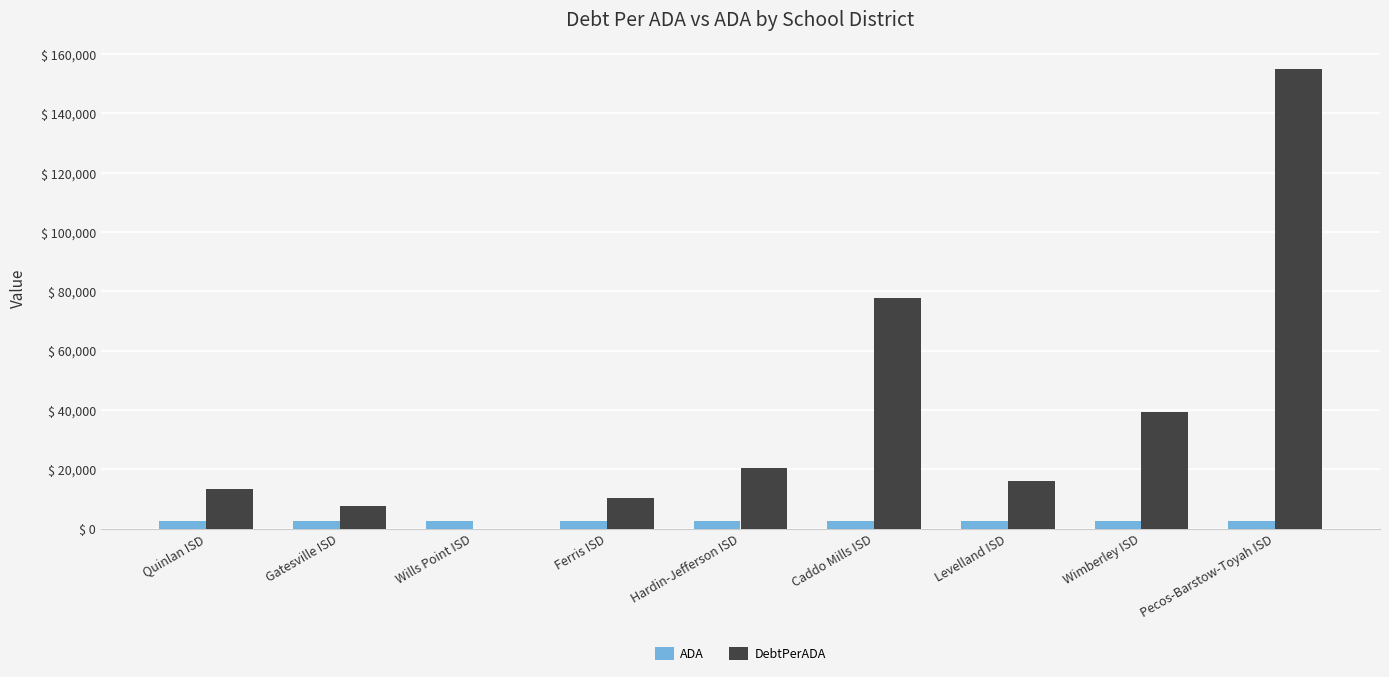

Is it true that ADA equals 2475.4 at Ferris ISD?

True